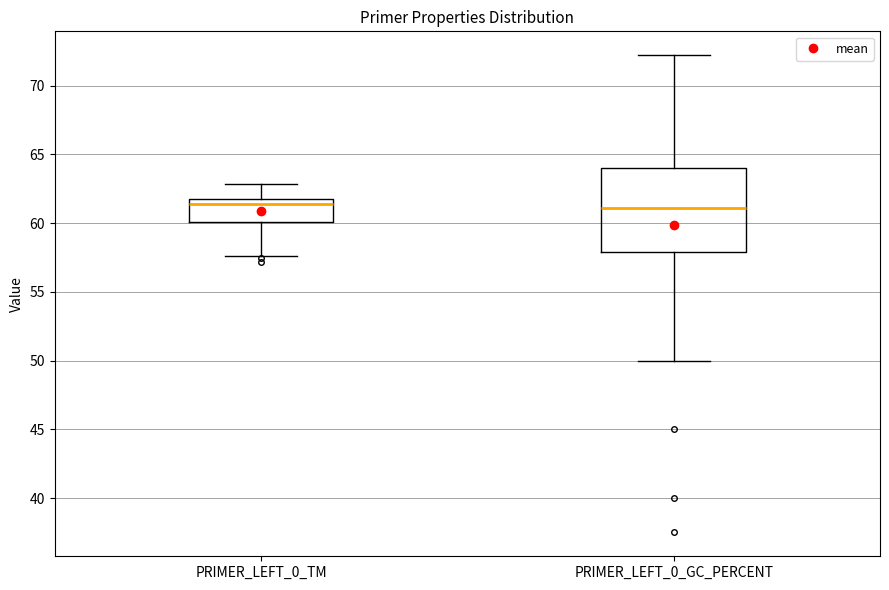

Which box is the tallest, from its lower edge to its upper edge?

PRIMER_LEFT_0_GC_PERCENT